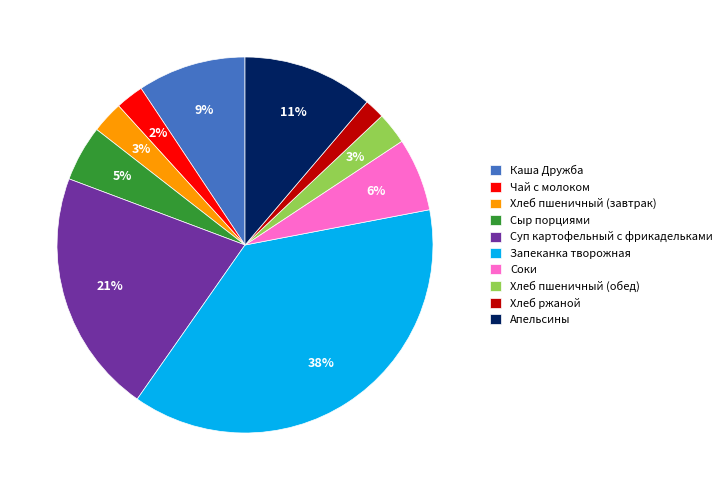

What is the ratio of the value at Хлеб пшеничный (обед) to the value at Запеканка творожная?

0.1